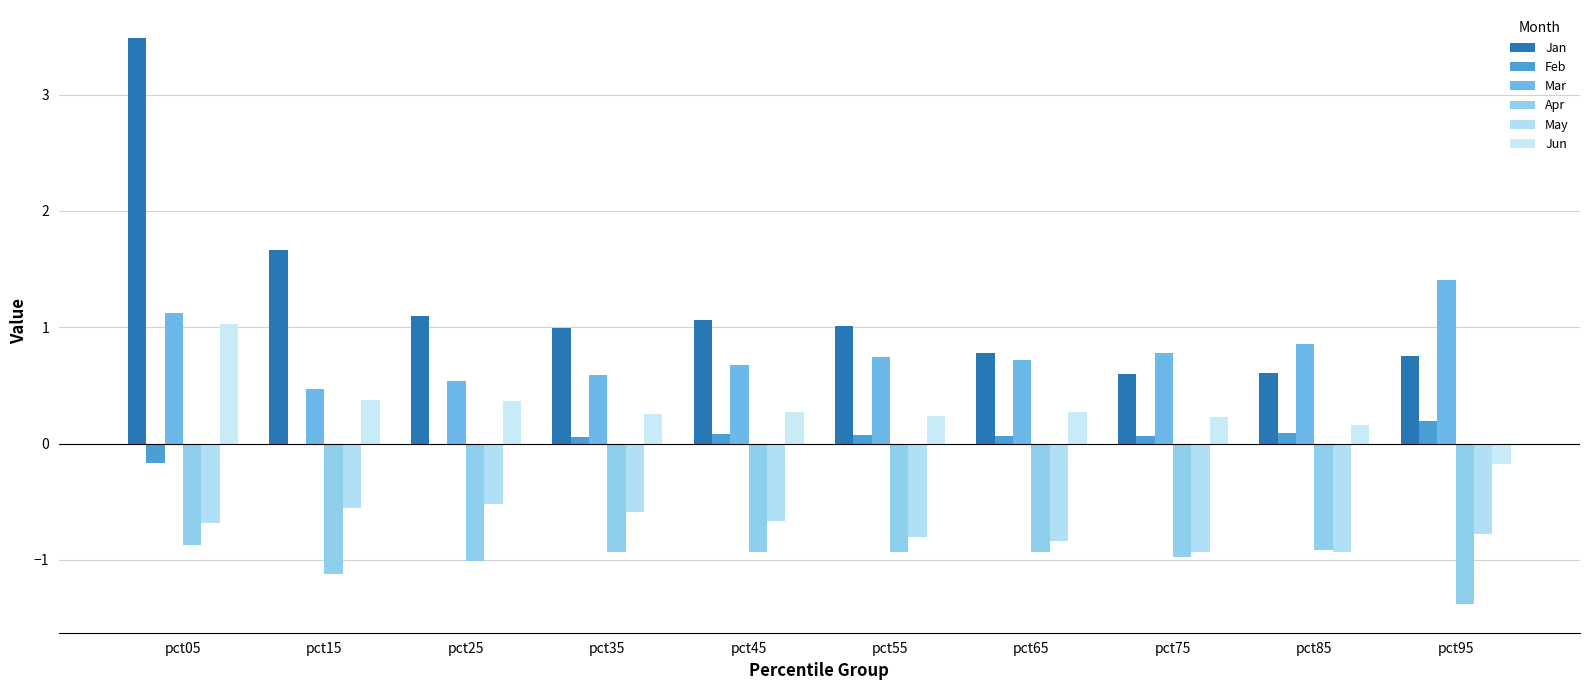

Which series has the largest range (max minus min)?

Jan